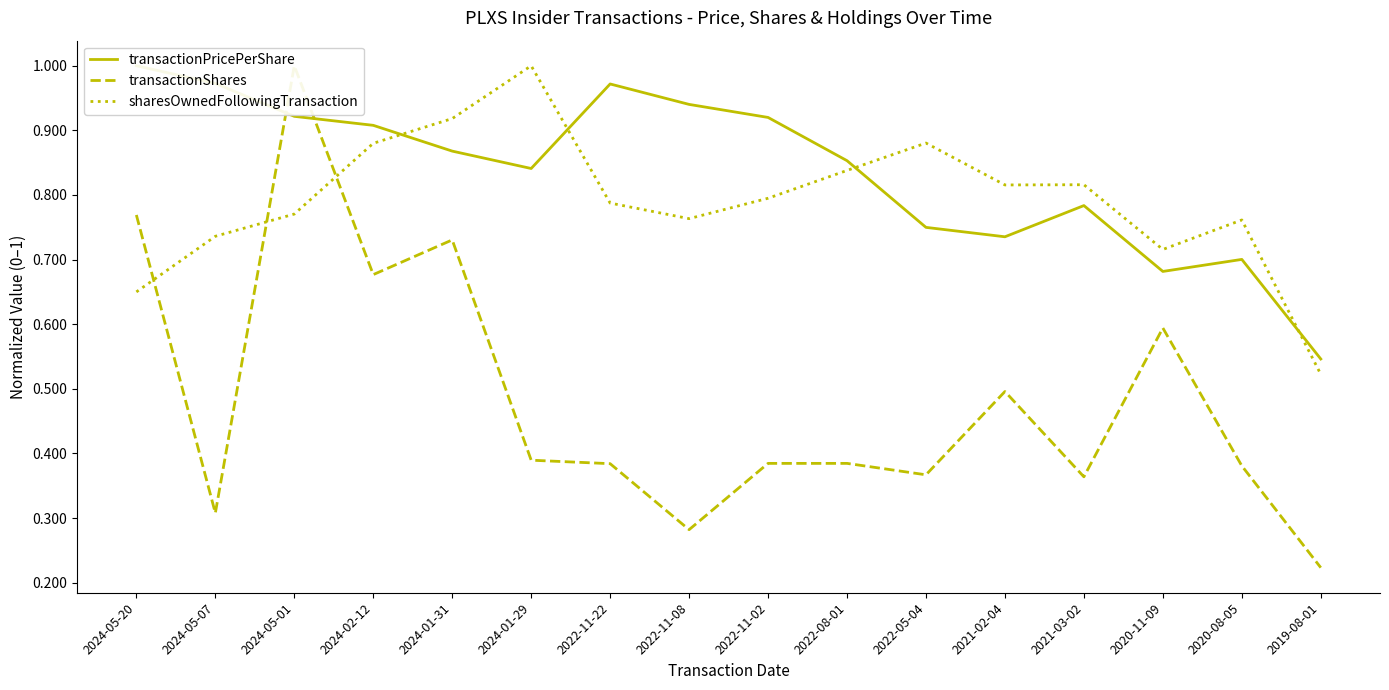

True or false: sharesOwnedFollowingTransaction and transactionShares intersect in this chart.

True